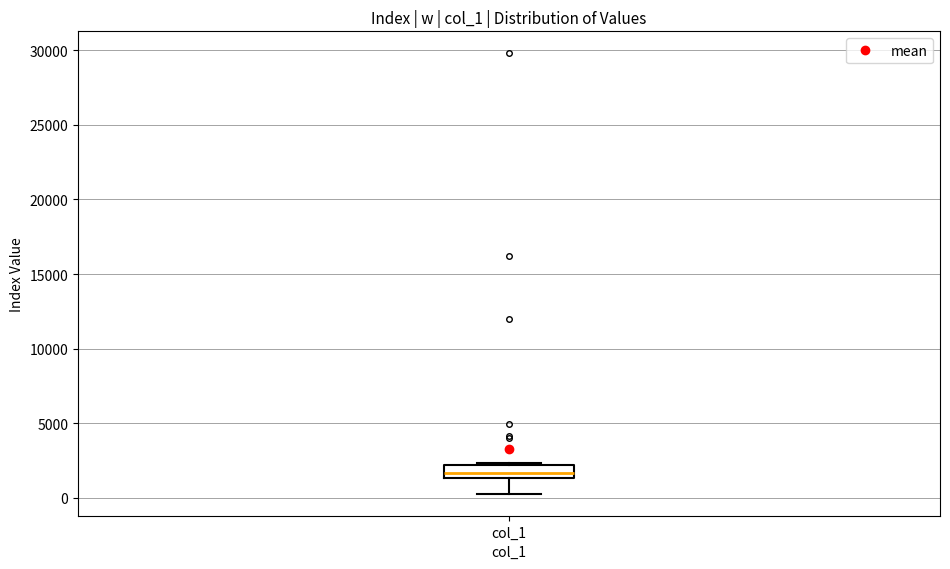

Where is the upper edge of the box for col_1 on the y-axis? The values are not printed on the chart, so give them approximately, as read against the axis.

2000